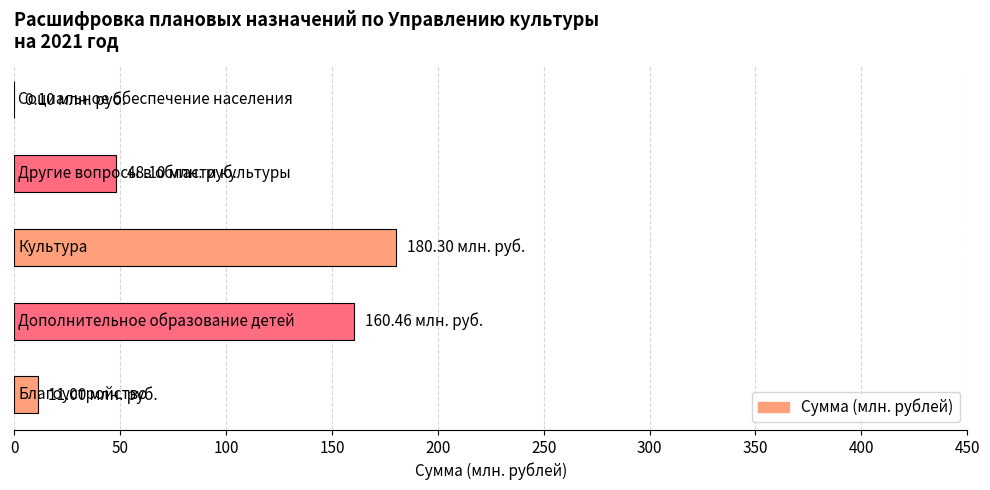

What is the sum of all values?

400.0